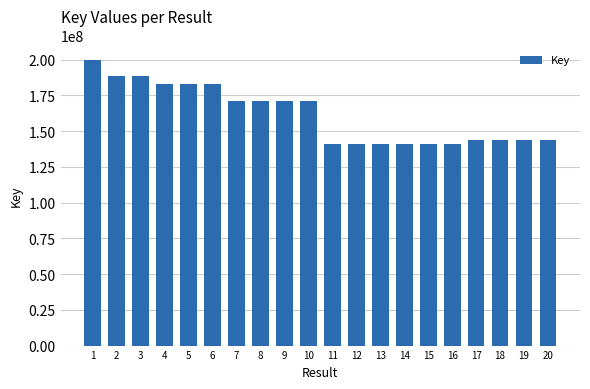

What is the minimum value shown in the chart?

140789858